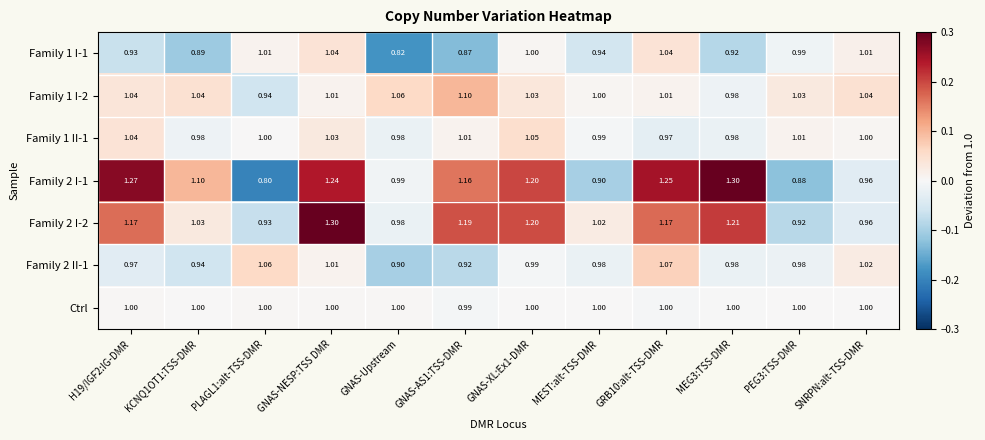

At which category is the sum across all series the highest?

GNAS-NESP:TSS DMR